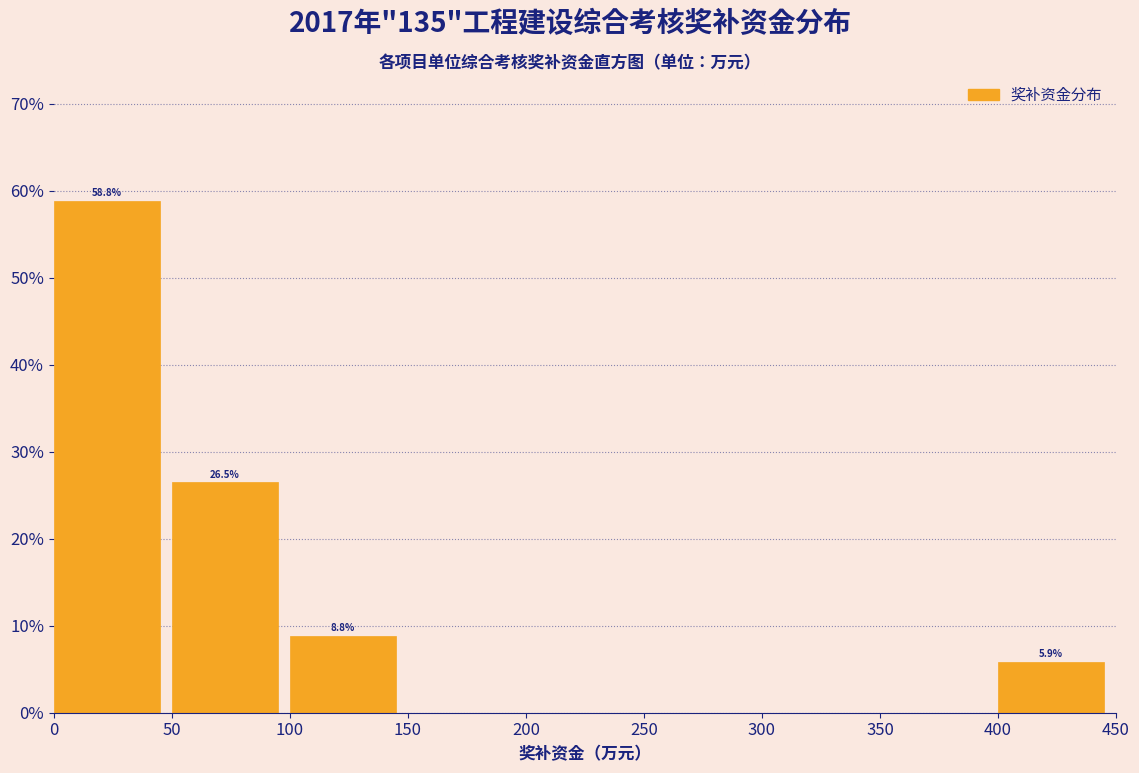

Which range on the x-axis has the tallest bar?

0 to 50